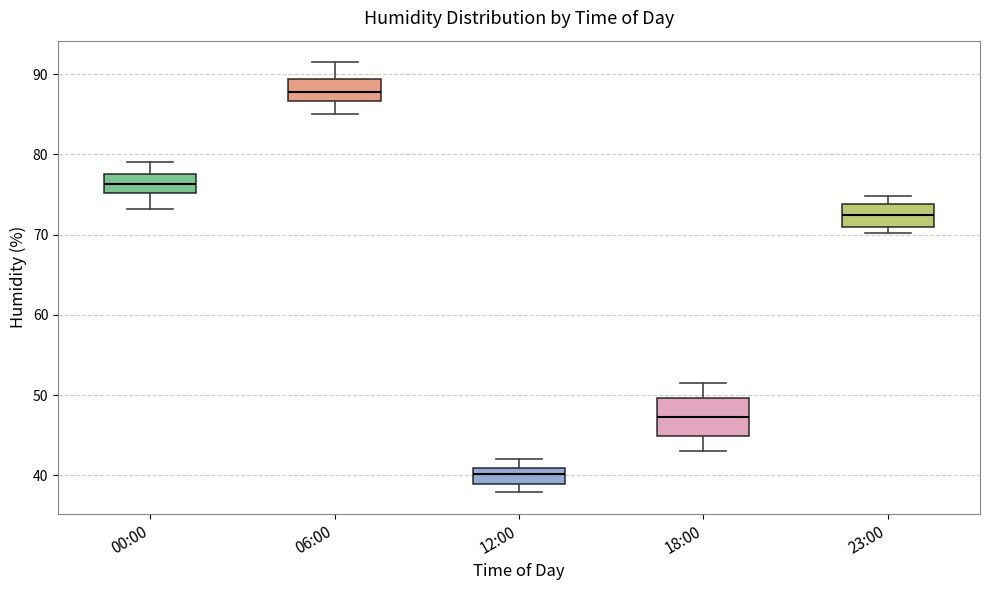

Which box is the tallest, from its lower edge to its upper edge?

18:00